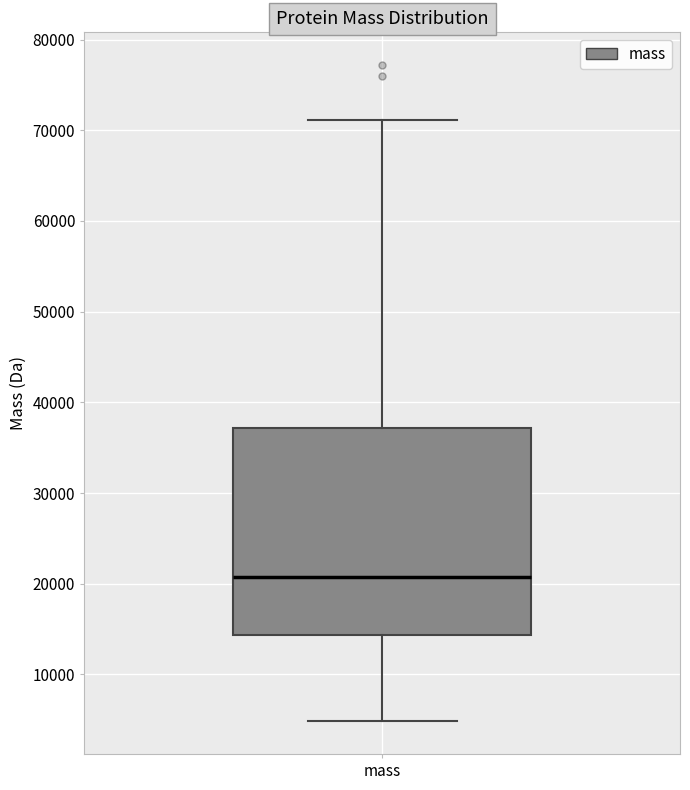

Where is the lower edge of the box for mass on the y-axis? The values are not printed on the chart, so give them approximately, as read against the axis.

14000